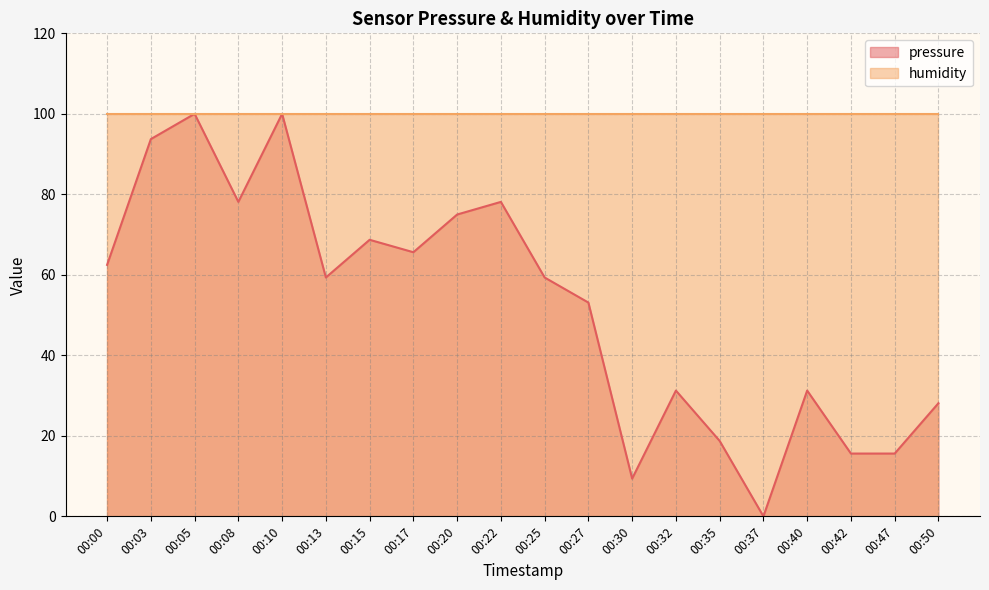

List the labels in order of value, largest first.

00:05, 00:10, 00:03, 00:08, 00:22, 00:20, 00:15, 00:17, 00:00, 00:13, 00:25, 00:27, 00:32, 00:40, 00:50, 00:35, 00:42, 00:47, 00:30, 00:37